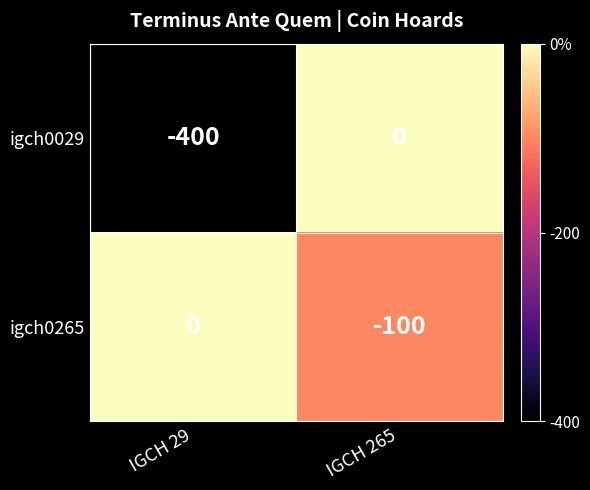

Reading right to left, transcribe all the data shown in this chart.

igch0029: 0	-400
igch0265: -100	0